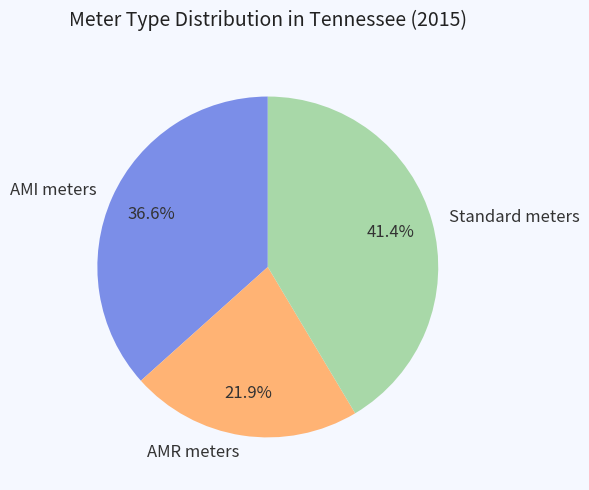

Does any single category account for the majority?

No